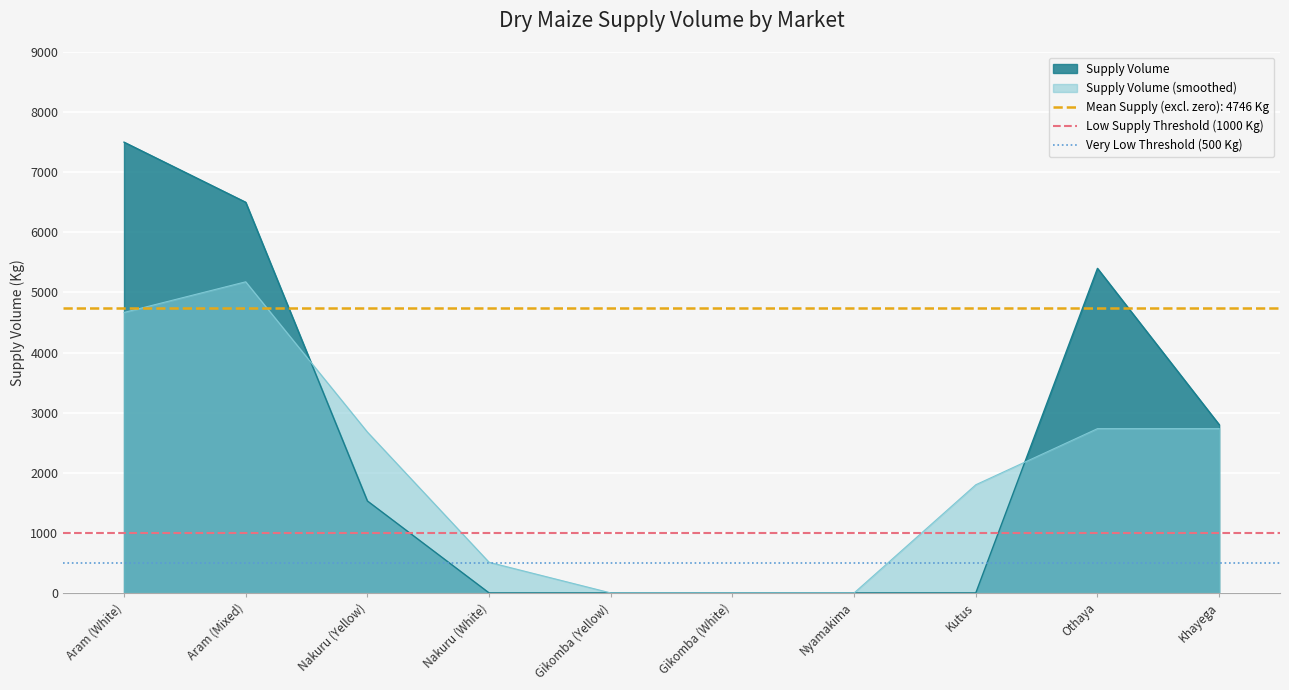

How many lines are shown in the chart?

2